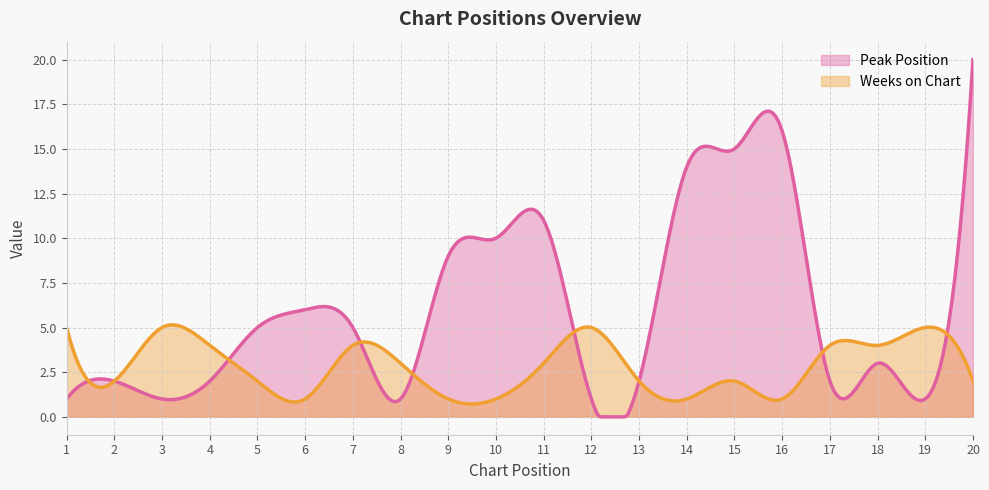

Where is Weeks on Chart nearest to the value 3?

8